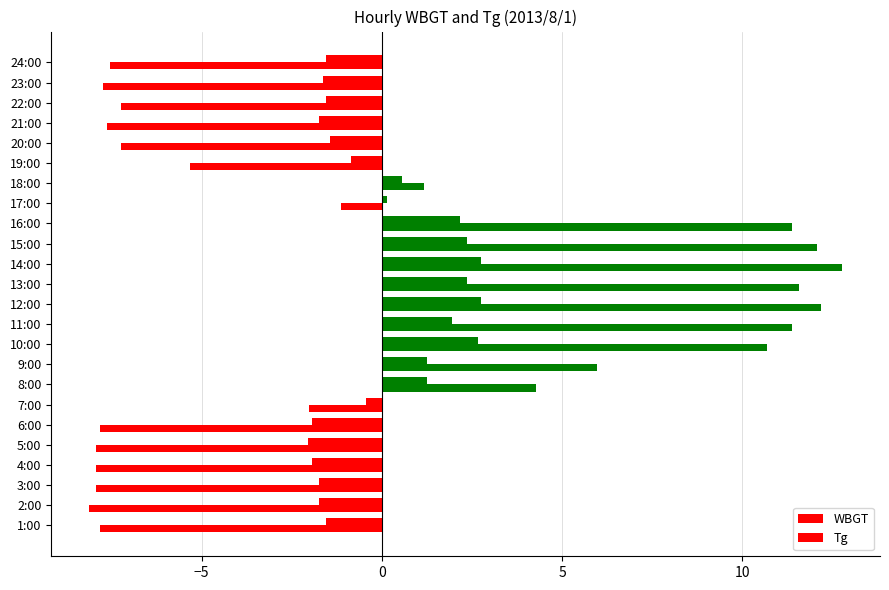

How many values in the Tg series are below -2?

13